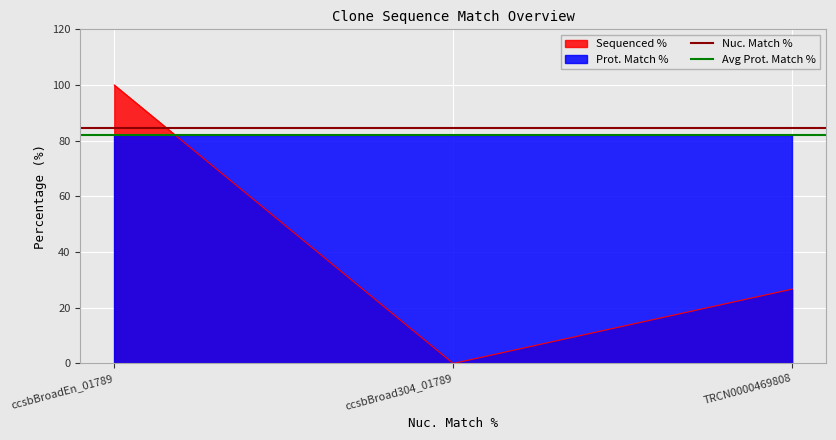

At which category is the sum across all series the highest?

ccsbBroadEn_01789